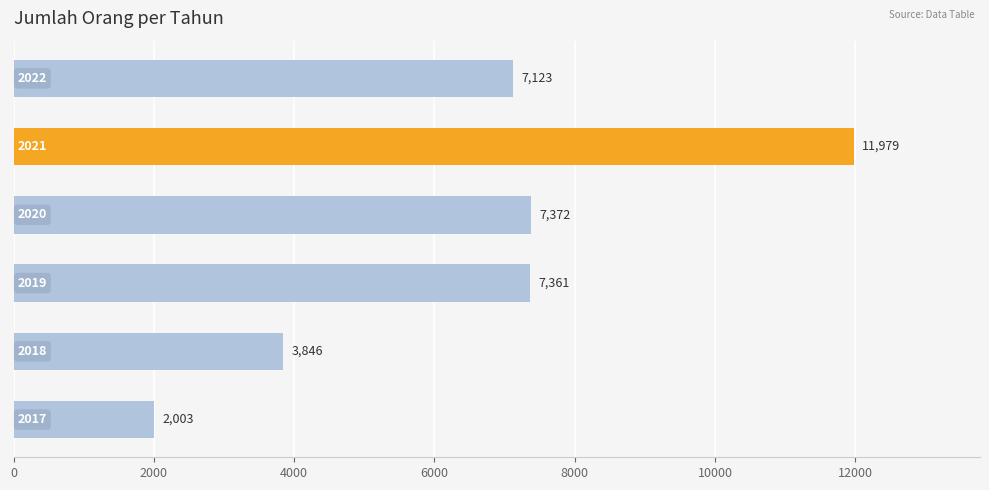

What is the smallest value displayed?

2003